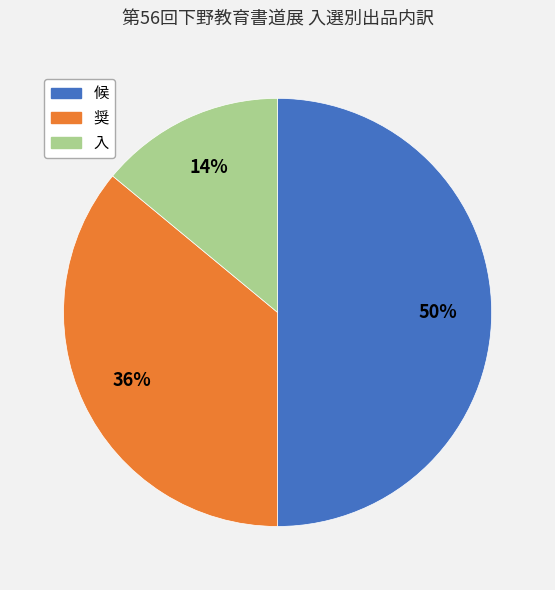

Which slice is the largest?

候